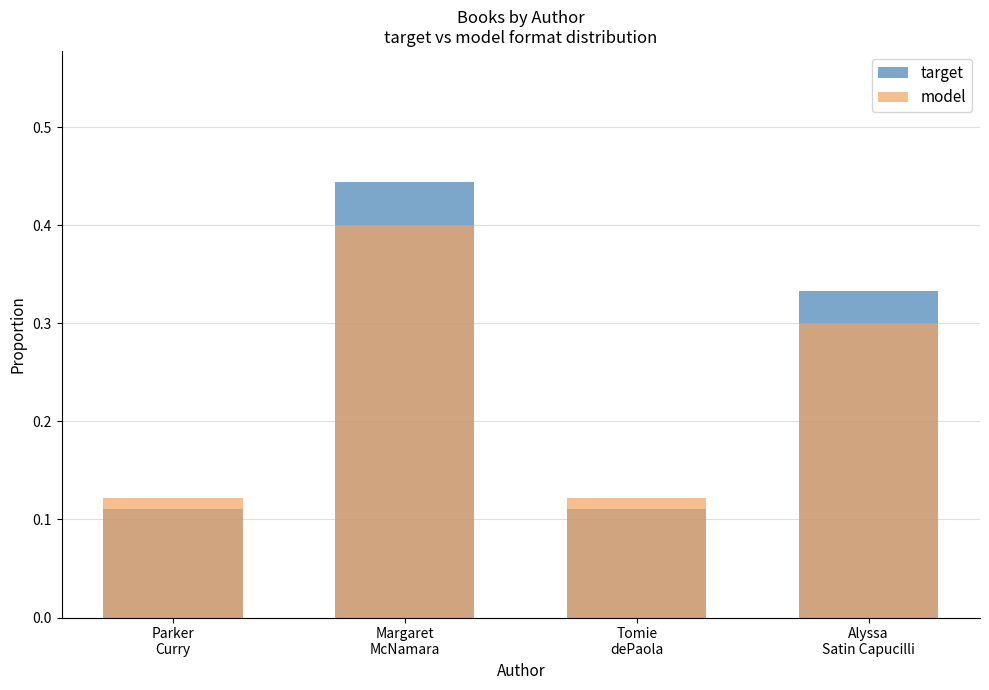

Count the number of categories in the chart.

4